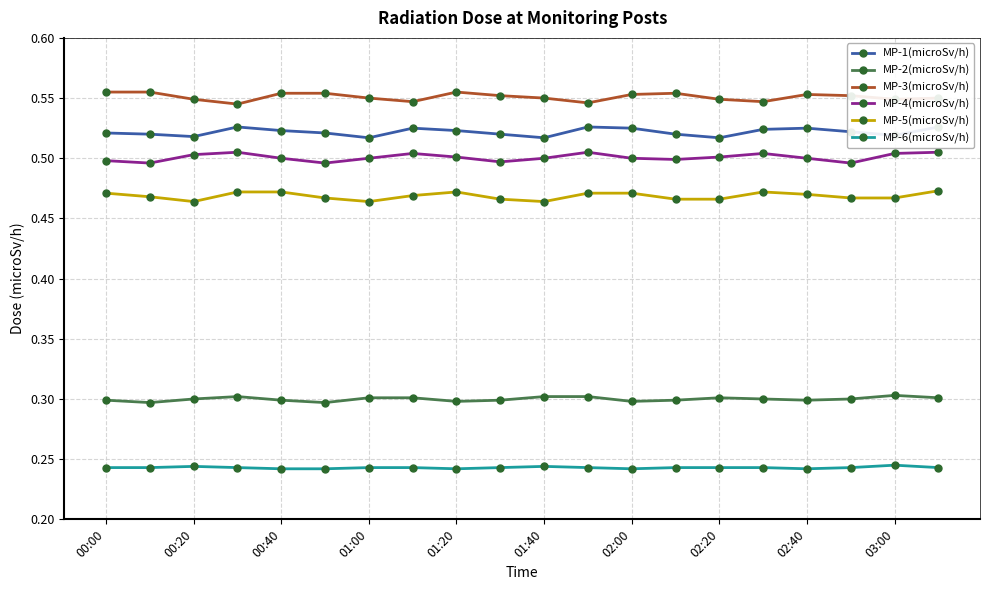

What is the minimum value for MP-2(microSv/h)?

0.3